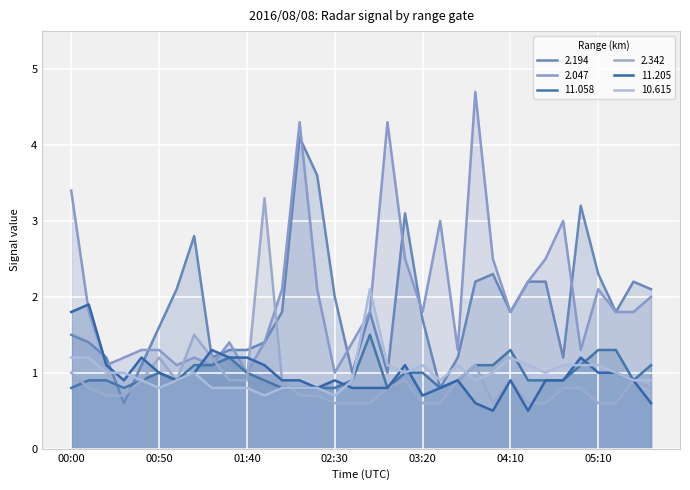

At which label is 11.205 closest to 1?

00:50